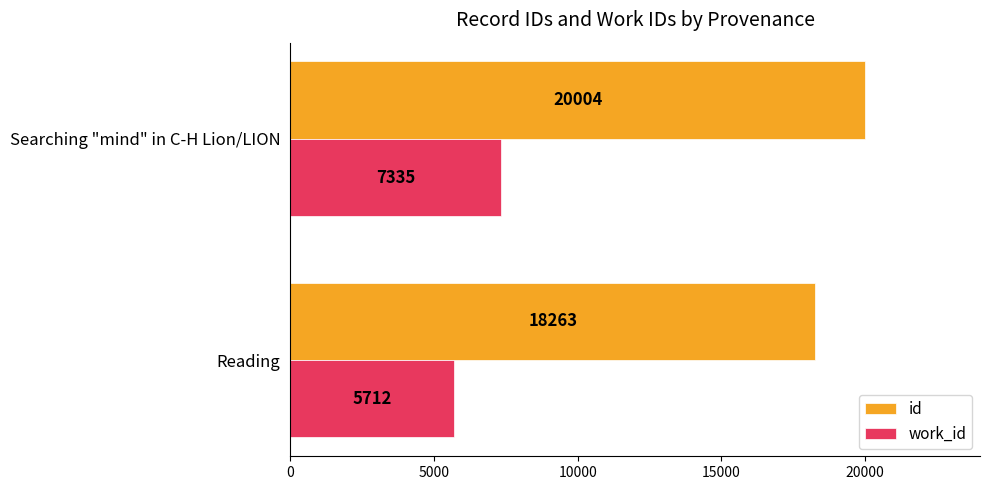

The work_id series shows 5712.0 at Reading. True or false?

True